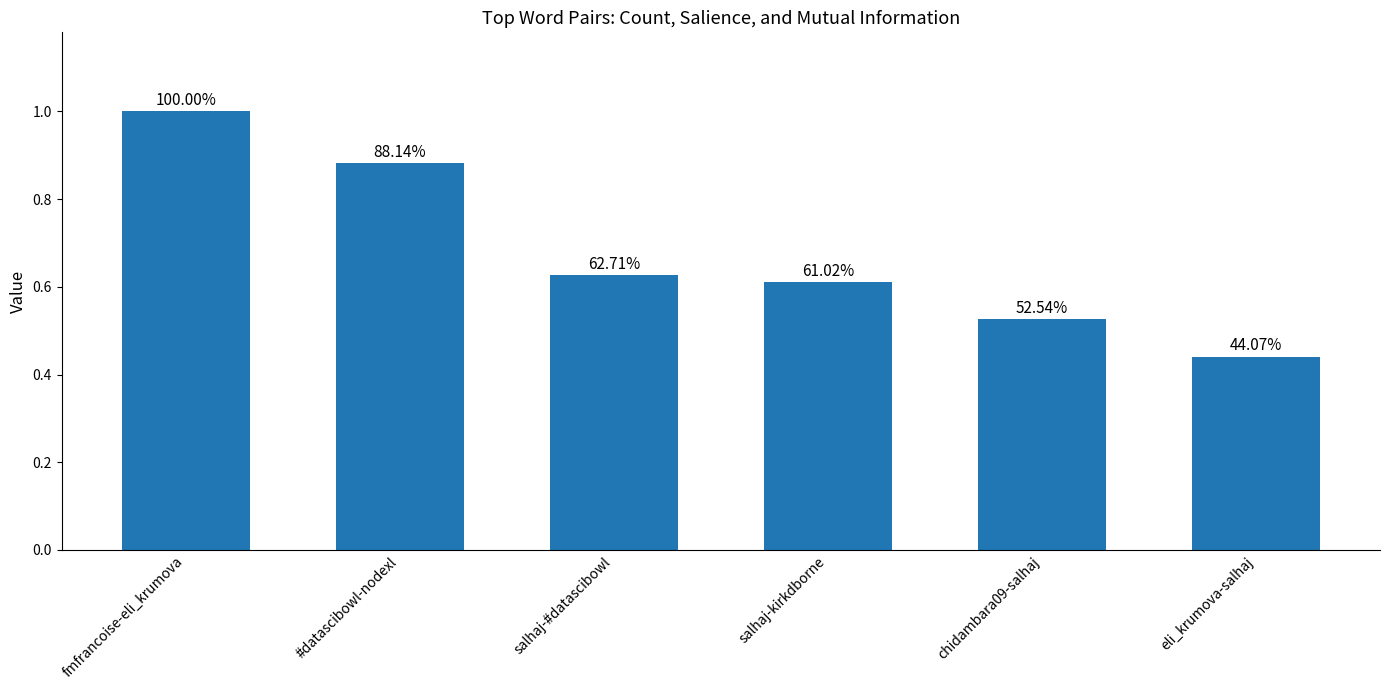

What is the smallest value displayed?

0.4